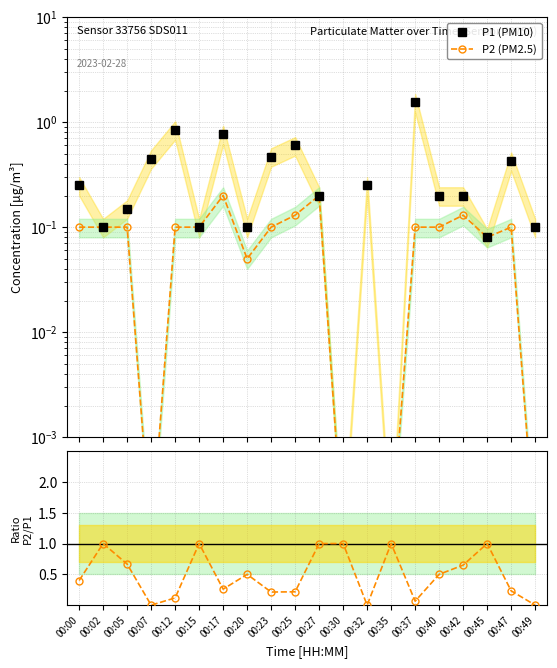

Between 00:30 and 00:07, which is larger?

00:07